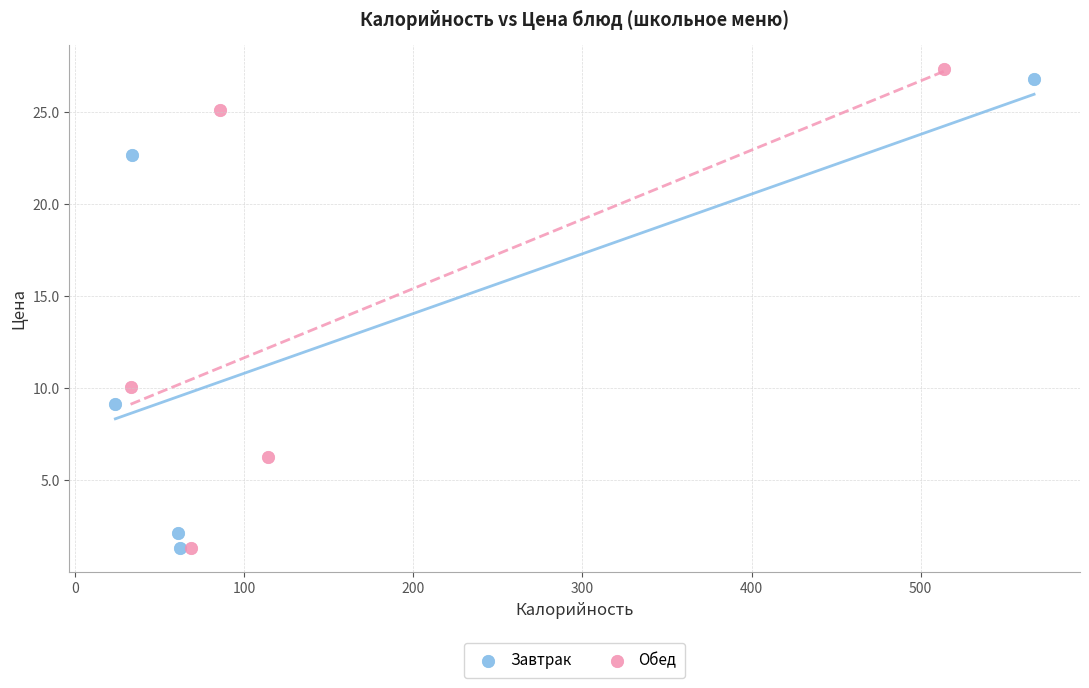

What are all the series names shown in the legend?

Завтрак, Обед